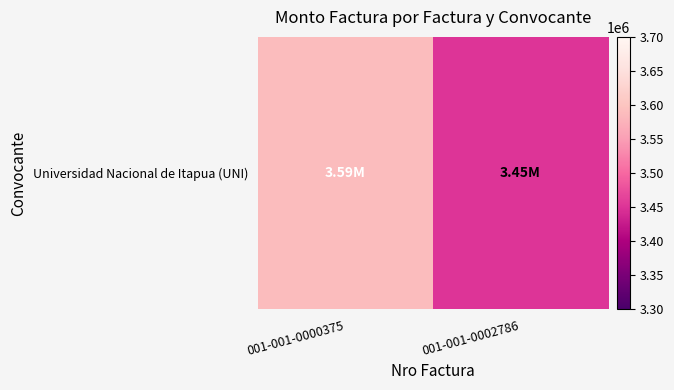

What is the greatest value displayed?

3588000